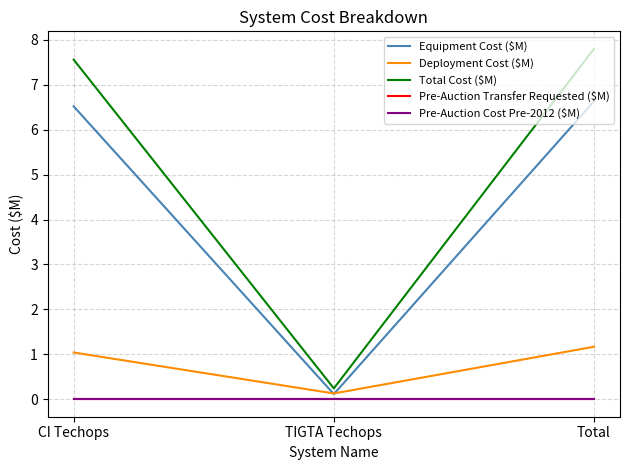

Is this an area chart (filled region under the line)?

No